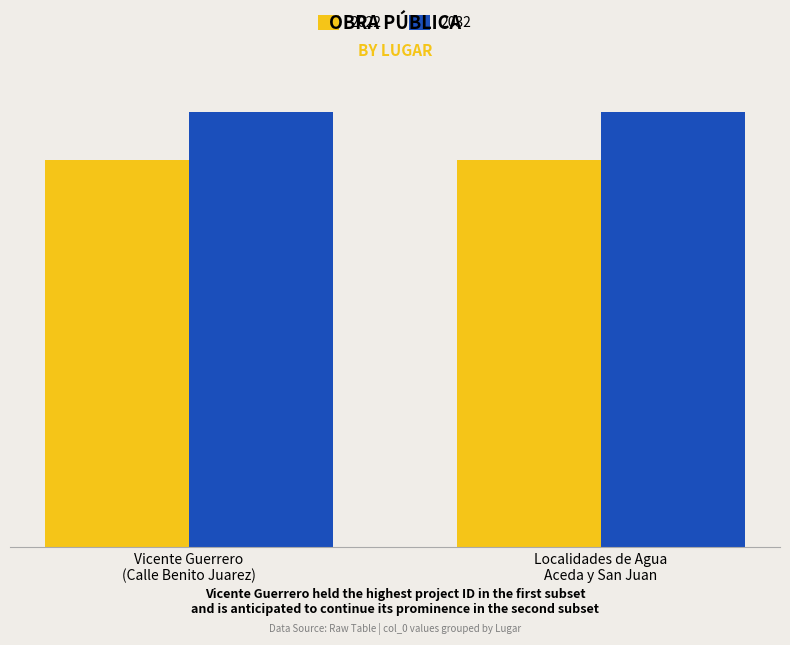

What are all the series names shown in the legend?

2022, 2032